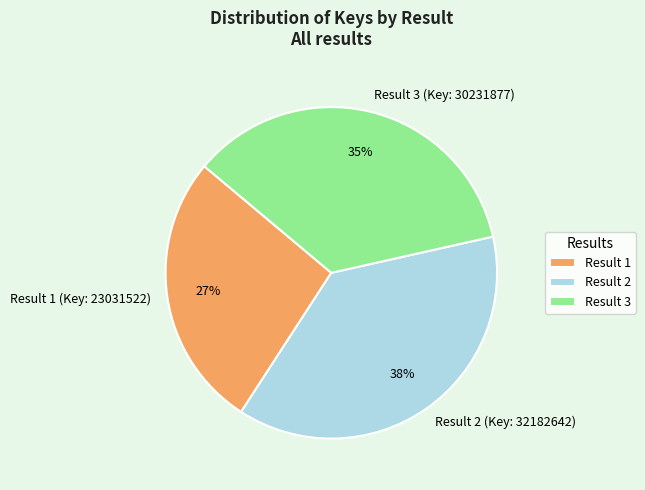

To the nearest percent, what is the average slice percentage?

33%